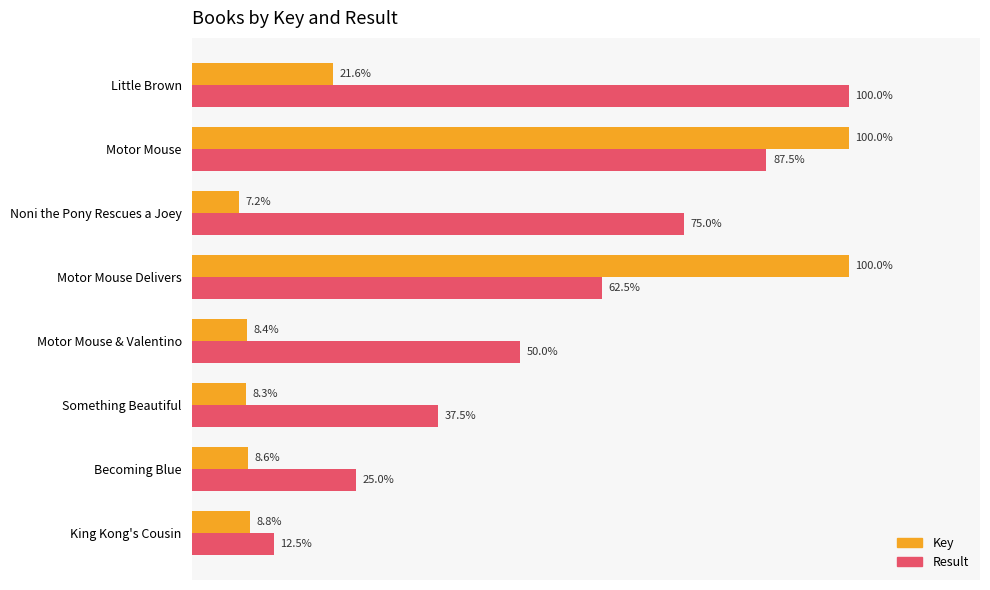

At which category is the sum across all series the highest?

Motor Mouse